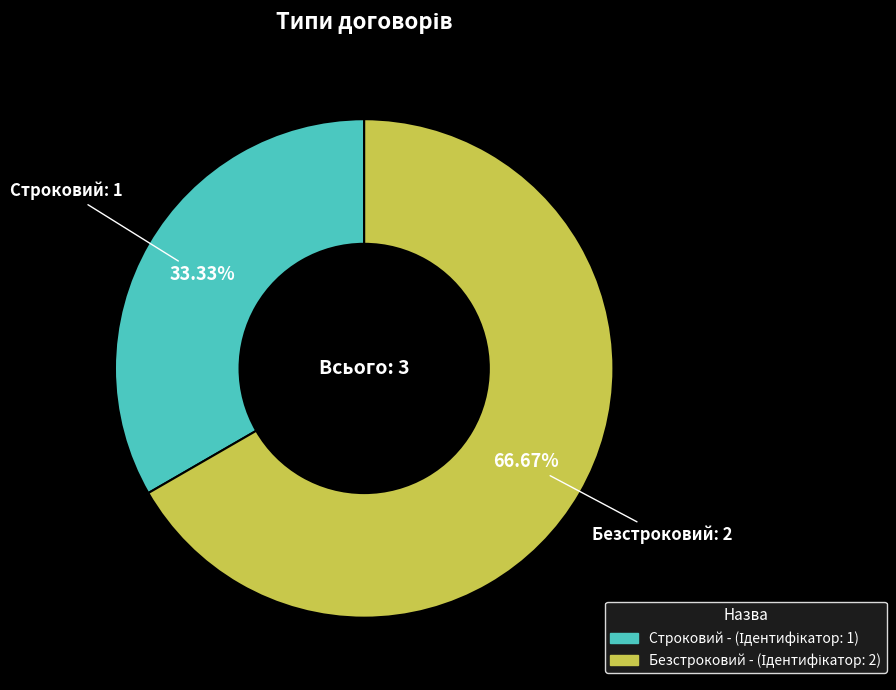

To the nearest percent, what is the average slice percentage?

50%